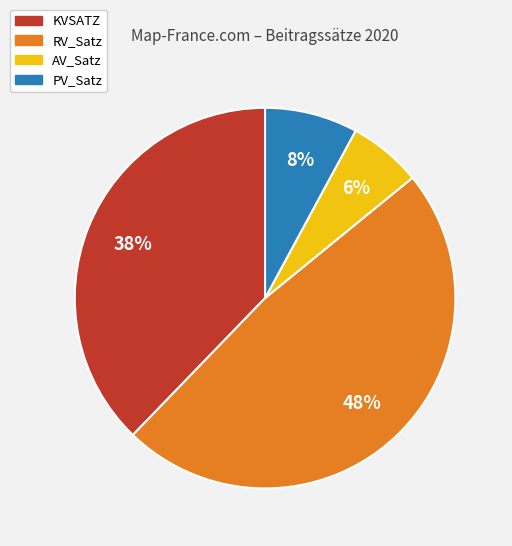

Count the number of slices in the pie.

4